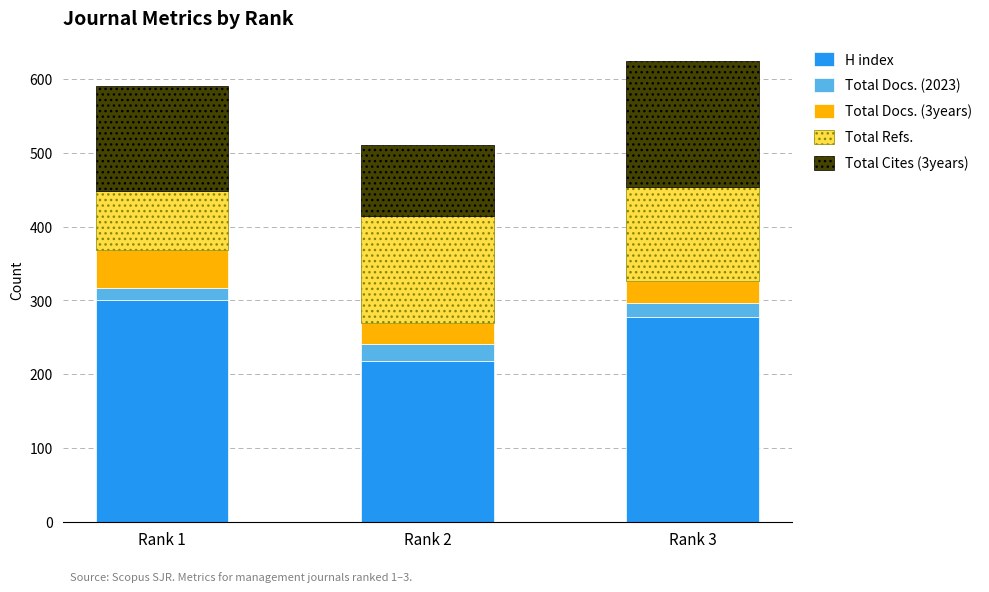

Where is H index nearest to the value 259?

Rank 3